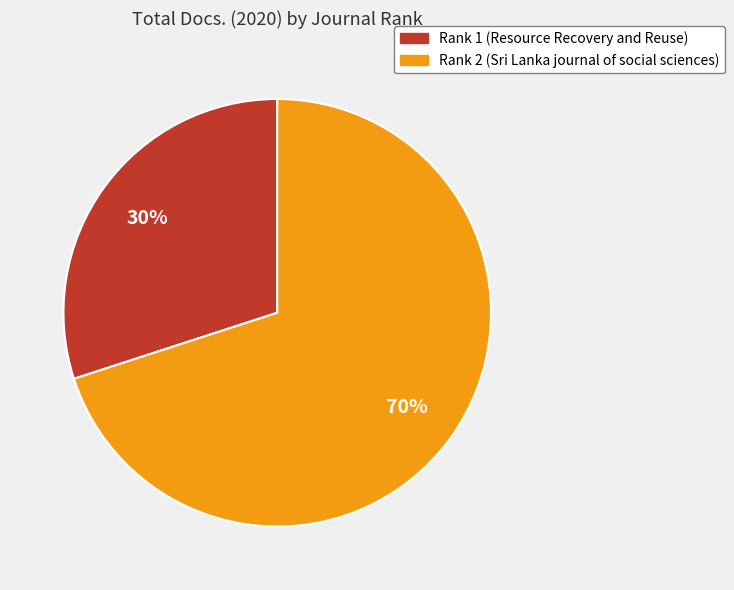

Rank the categories by value from lowest to highest.

Rank 1 (Resource Recovery and Reuse), Rank 2 (Sri Lanka journal of social sciences)